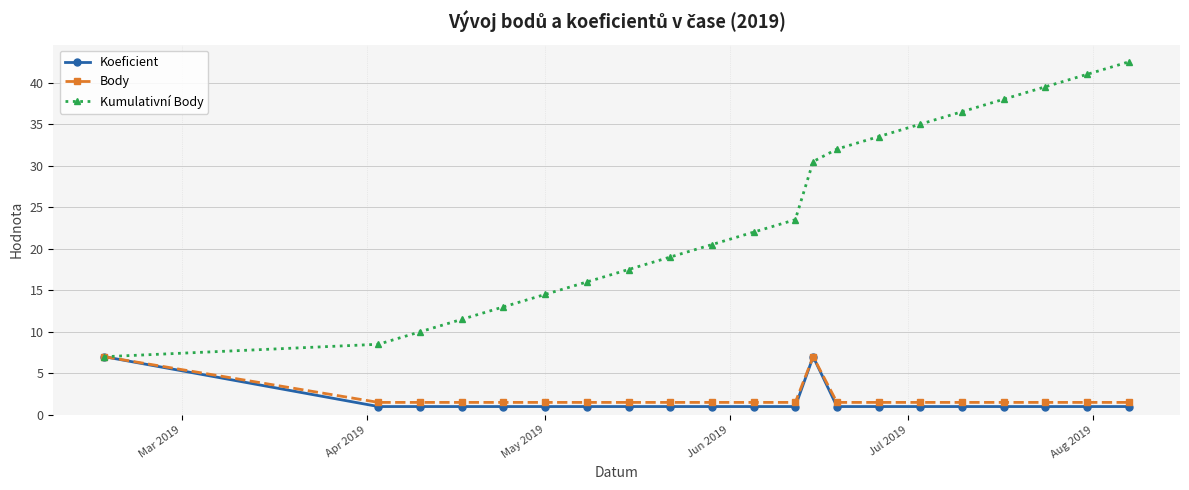

Which series has the largest range (max minus min)?

Kumulativní Body